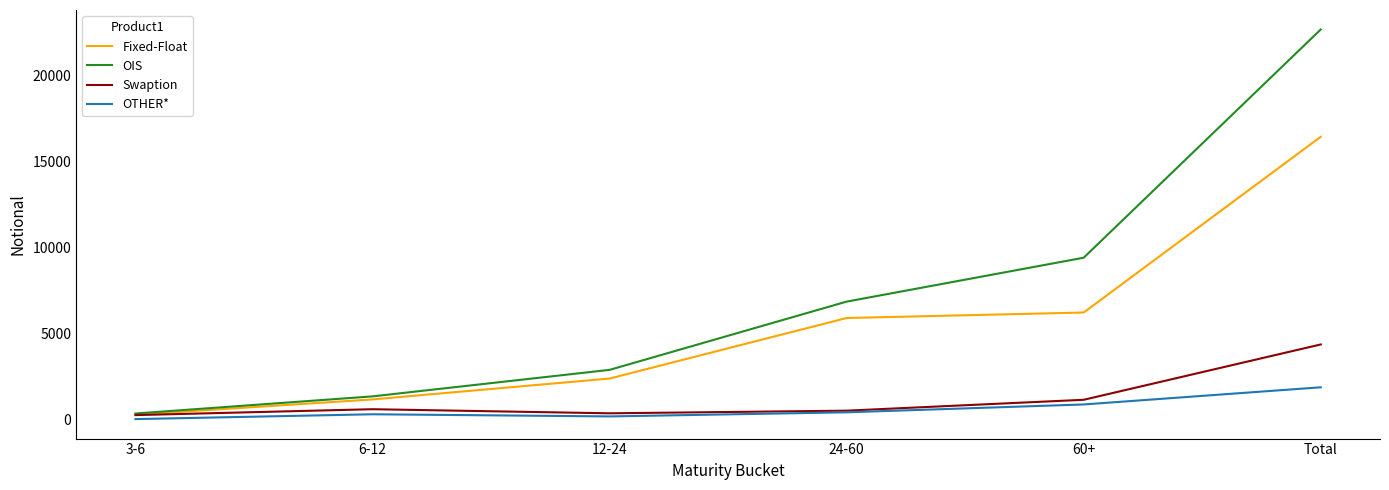

The OIS series shows 15785 at Total. True or false?

False